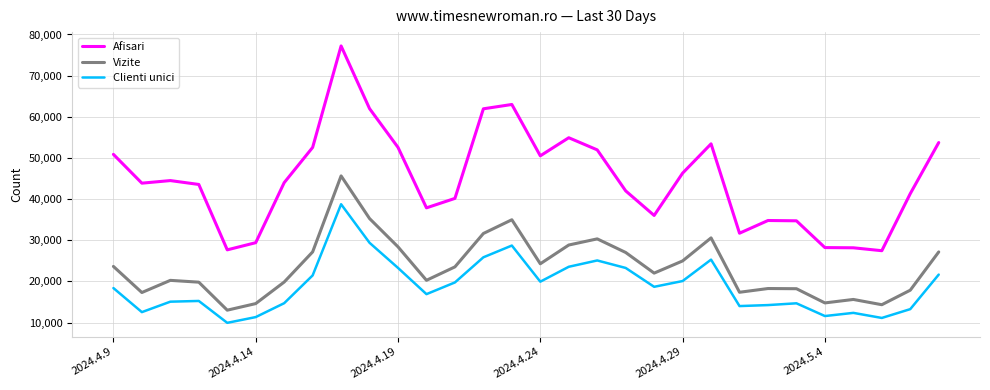

What are all the series names shown in the legend?

Afisari, Vizite, Clienti unici